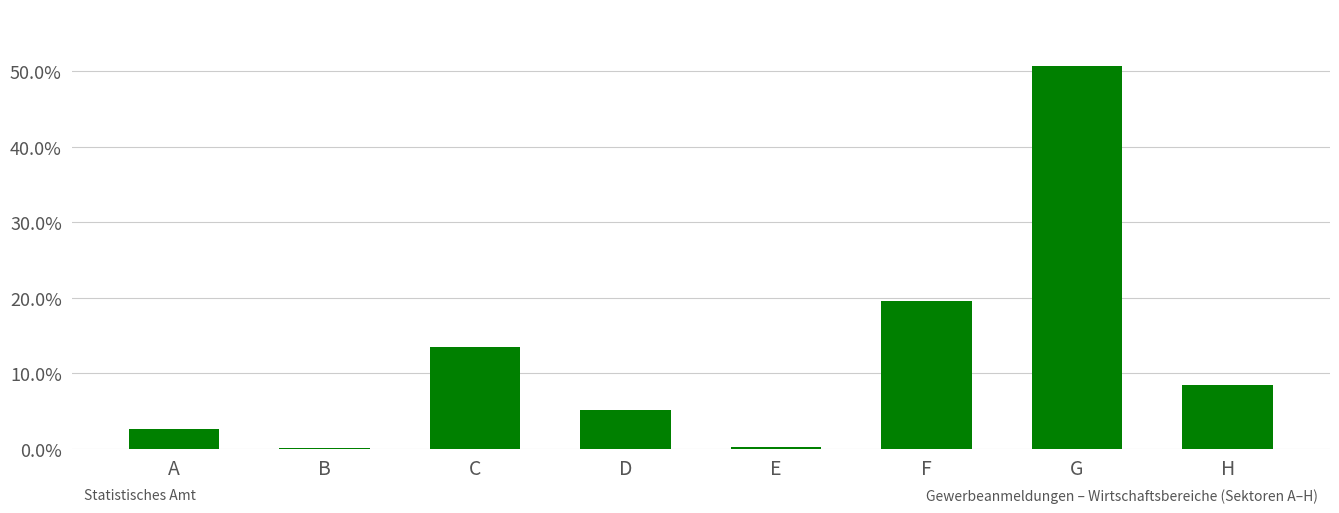

Are the bars horizontal?

No